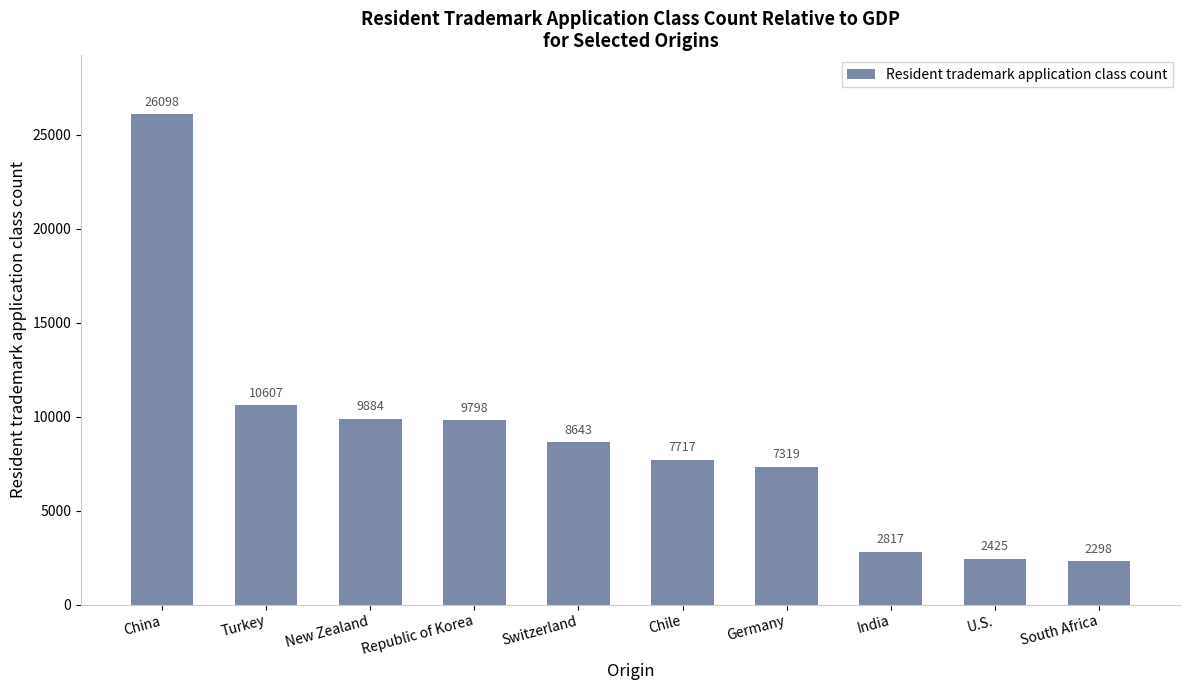

What is the approximate value at China?

26098